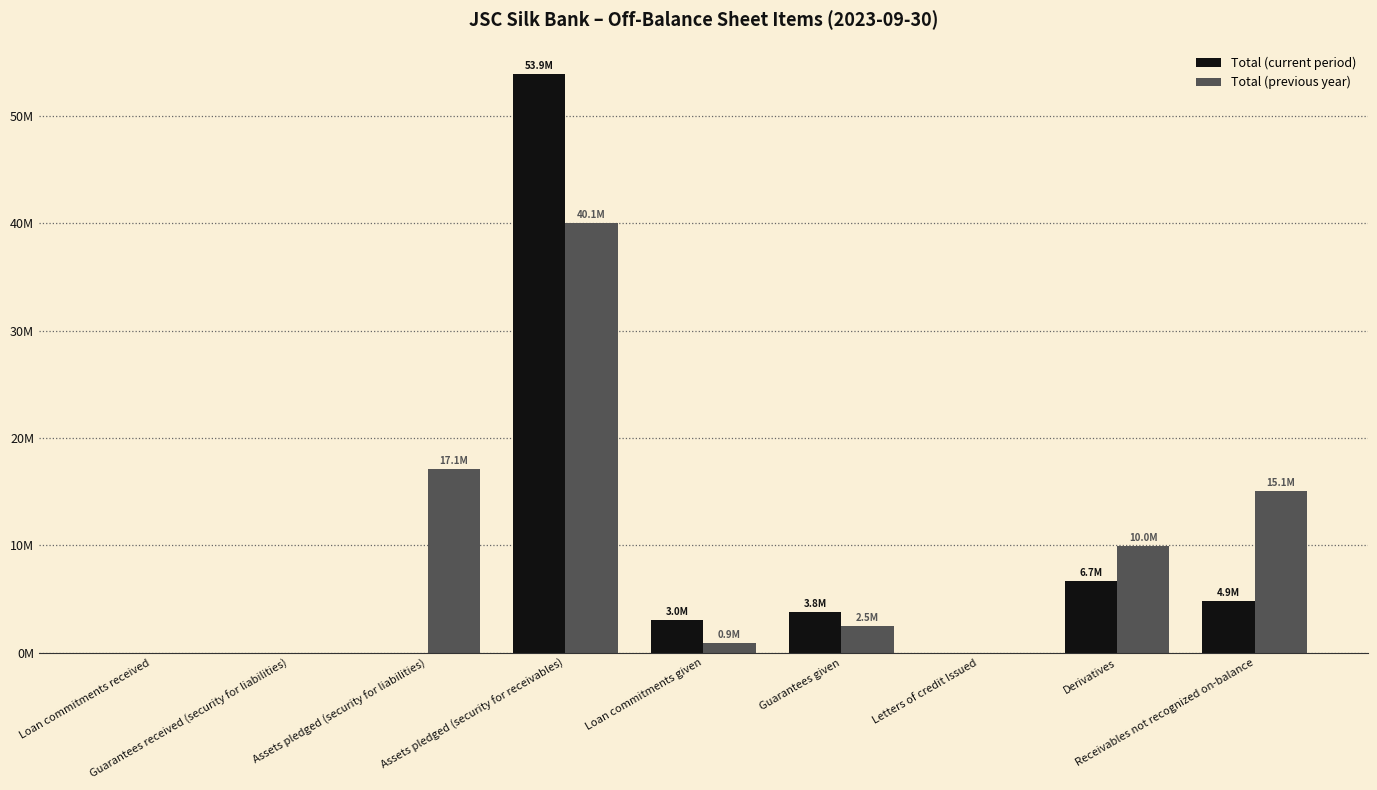

What are all the series names shown in the legend?

Total (current period), Total (previous year)